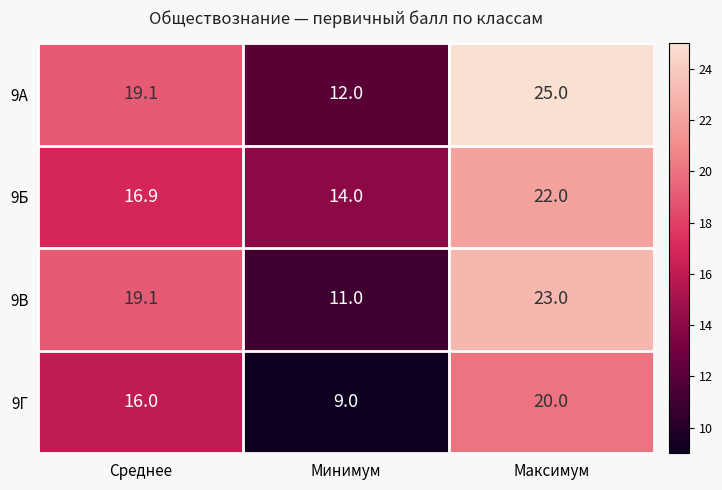

What is the sum of the 9Г values at Максимум and Минимум?

29.0